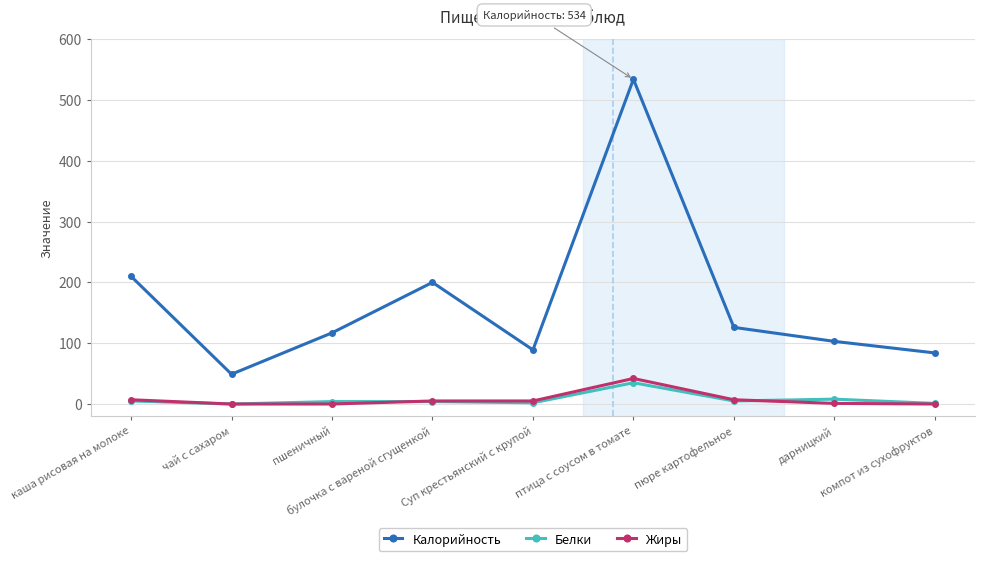

What is the spread (max minus min) of values at Суп крестьянский с крупой?

87